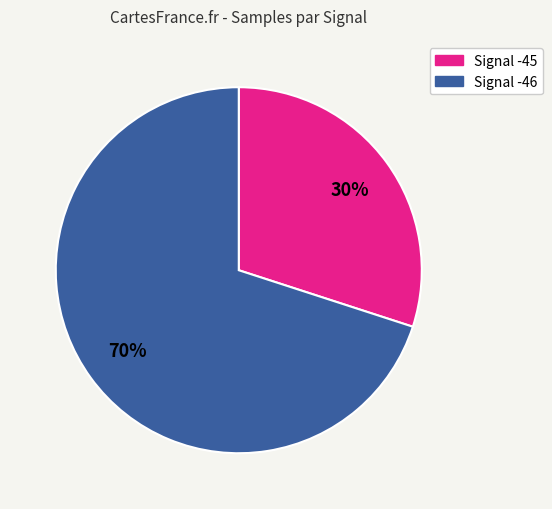

Is there any slice that represents more than half of the pie?

Yes